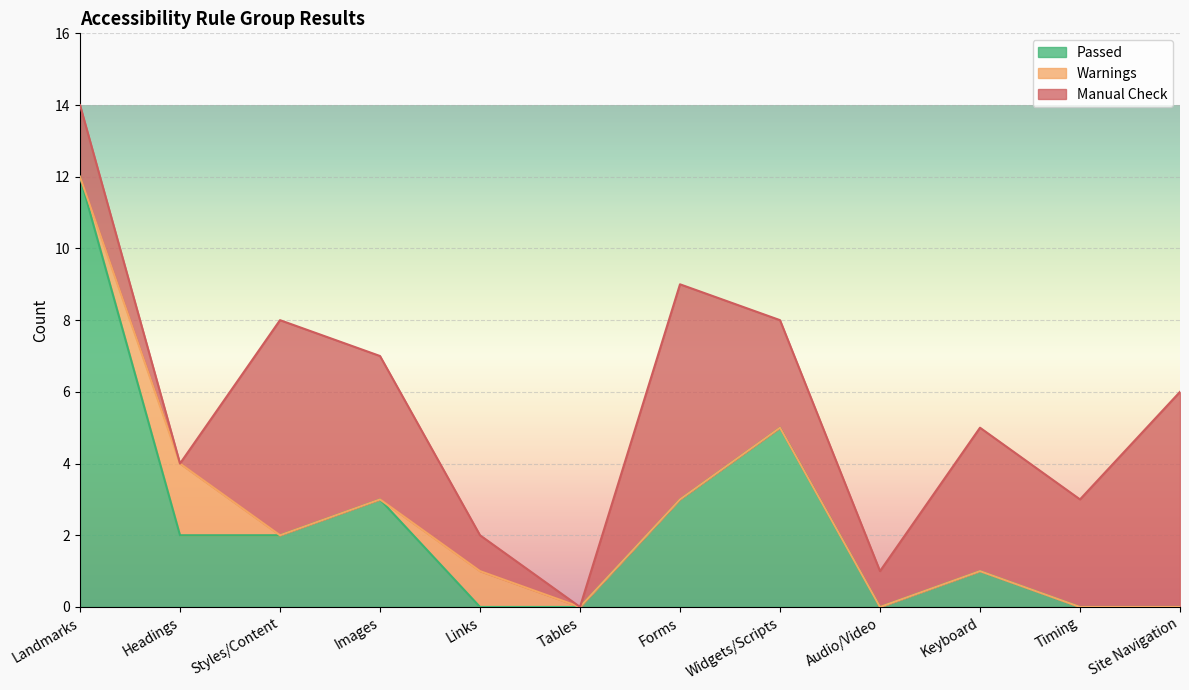

Which series ends up on top after the final intersection of Passed and Manual Check?

Manual Check